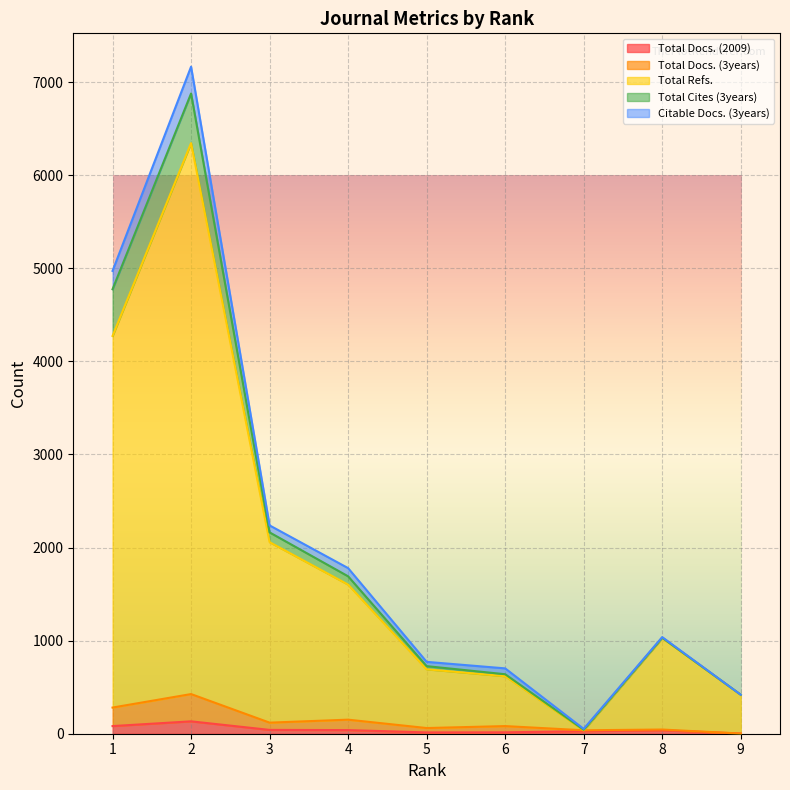

How many lines are shown in the chart?

5